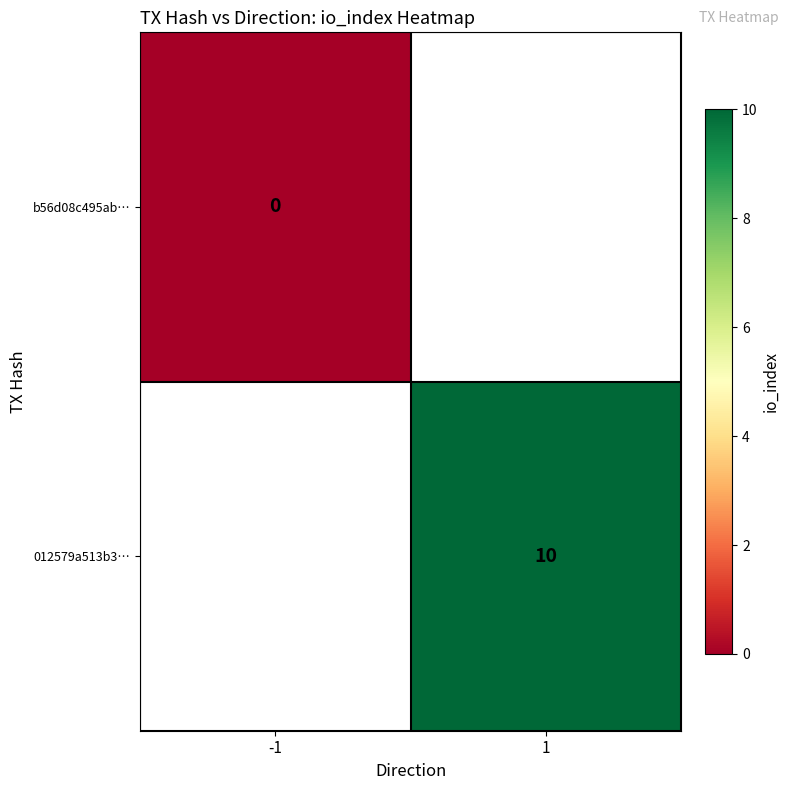

Between -1 and 1, which is larger?

1